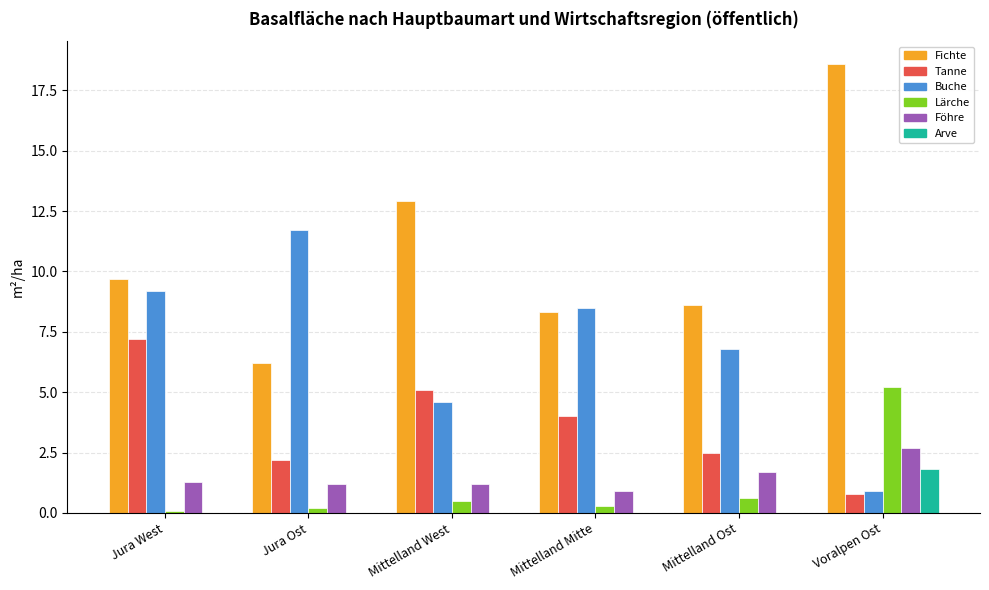

Between Jura West and Mittelland Mitte, which series saw the biggest shift?

Tanne